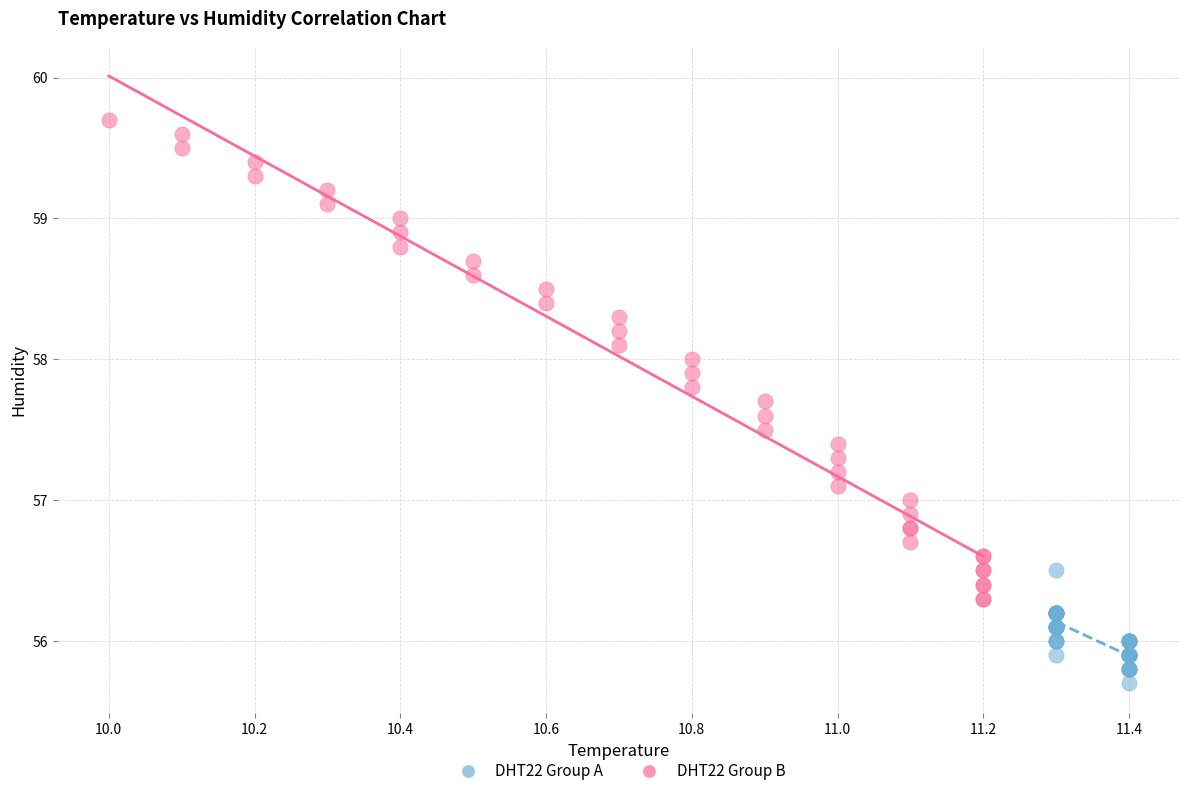

What are all the series names shown in the legend?

DHT22 Group A, DHT22 Group B